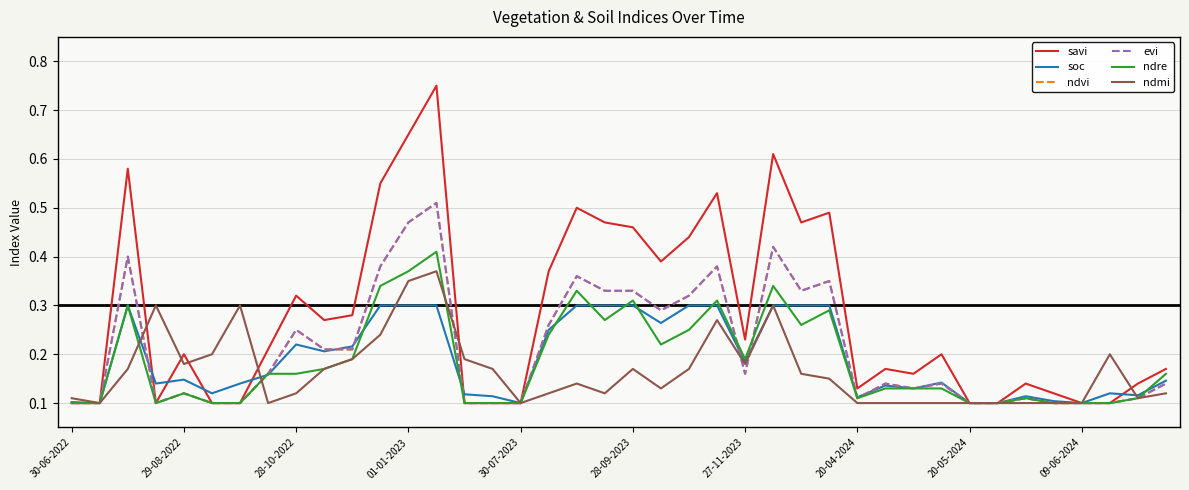

Does the chart have visible grid lines?

Yes